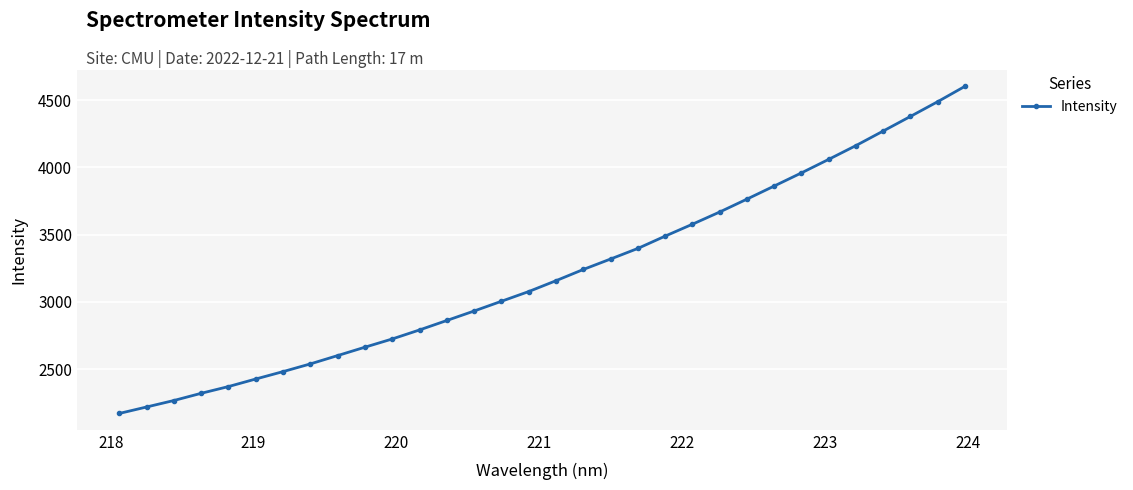

True or false: there are more than 2 points higher than both neighbors.

False